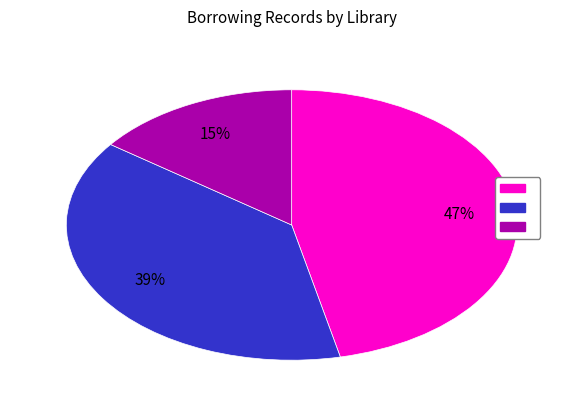

How many segments does this pie chart have?

3